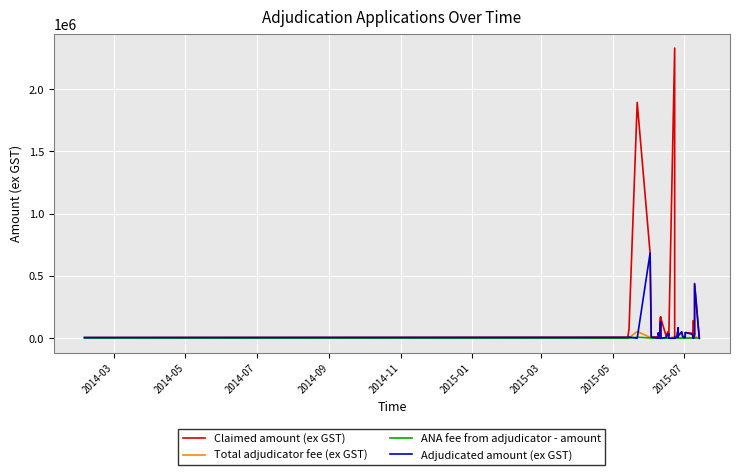

True or false: Claimed amount (ex GST) and Adjudicated amount (ex GST) cross at least once.

False